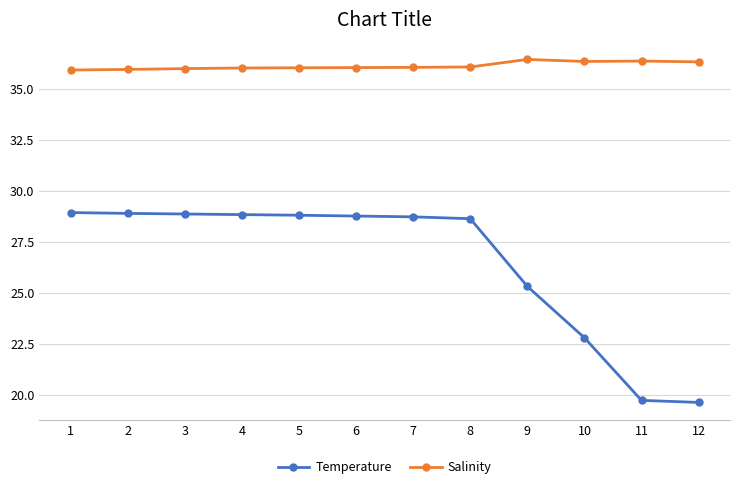

Between 3 and 9, which series saw the biggest shift?

Temperature